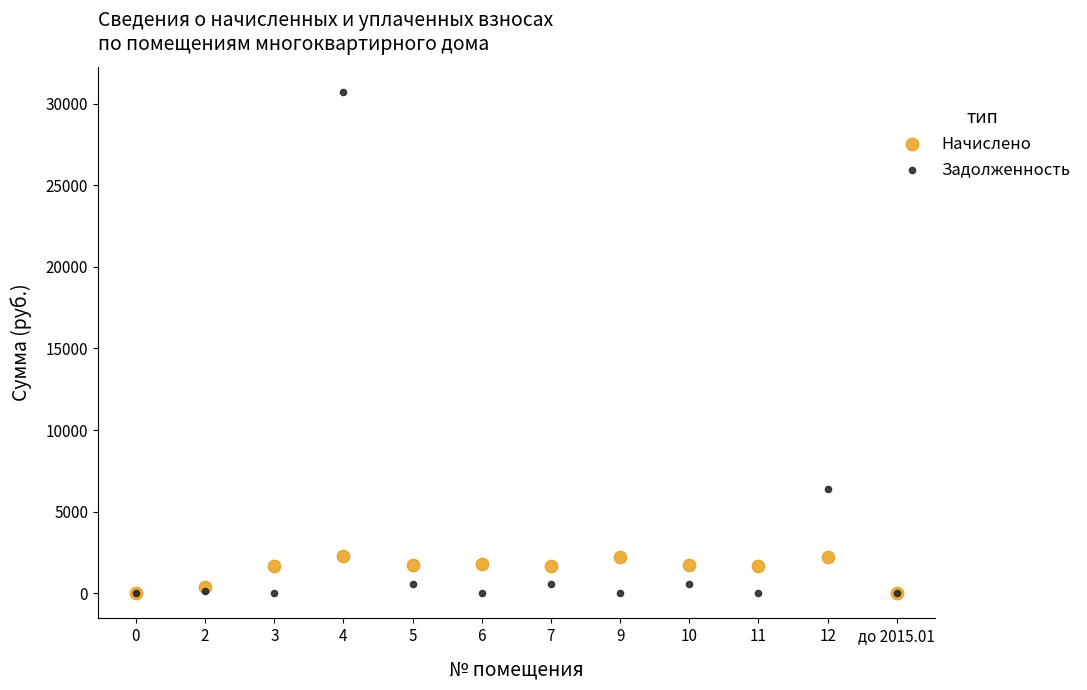

In the Задолженность series, what Y value is closest to 15356?

6363.5